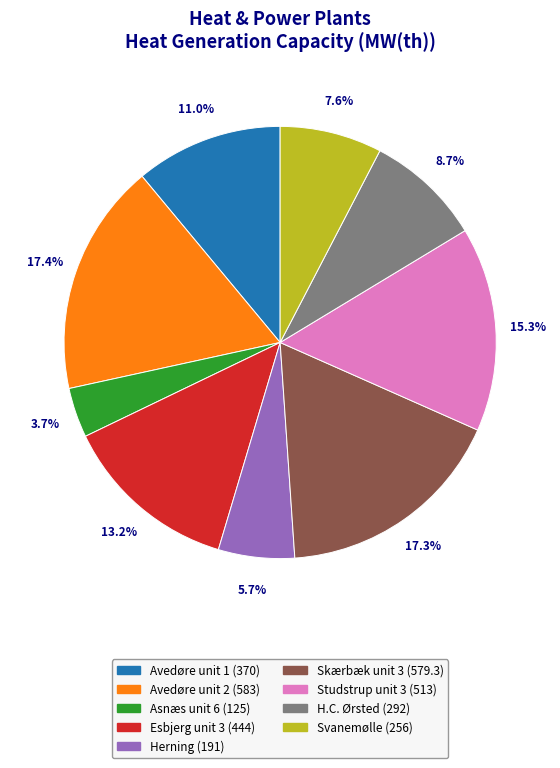

Is there any slice that represents more than half of the pie?

No